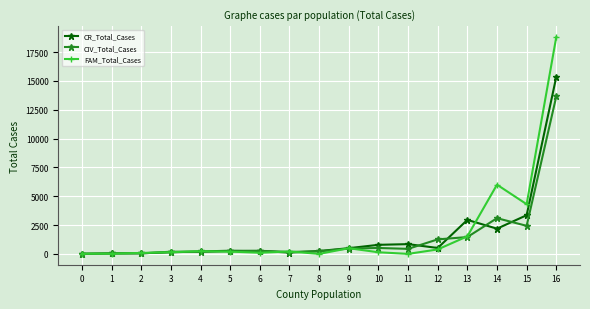

What are all the series names shown in the legend?

CR_Total_Cases, CIV_Total_Cases, FAM_Total_Cases